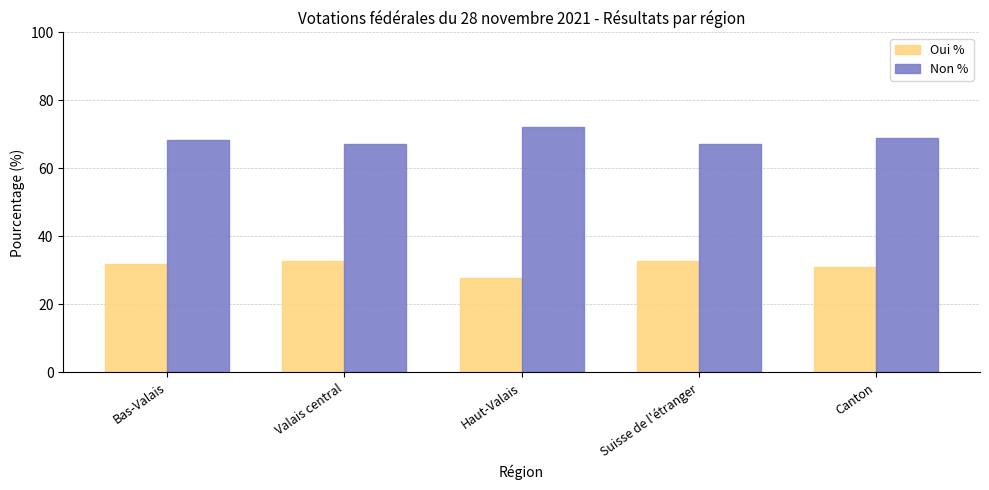

What is the difference between the highest and lowest values at Bas-Valais?

36.5